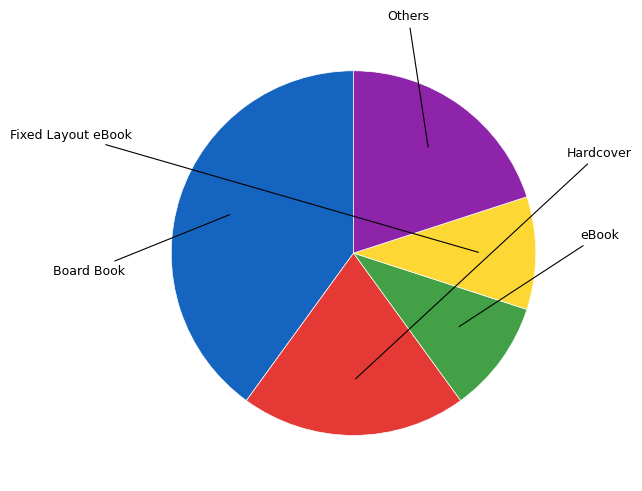

What percentage is the Hardcover slice, to the nearest percent?

20%